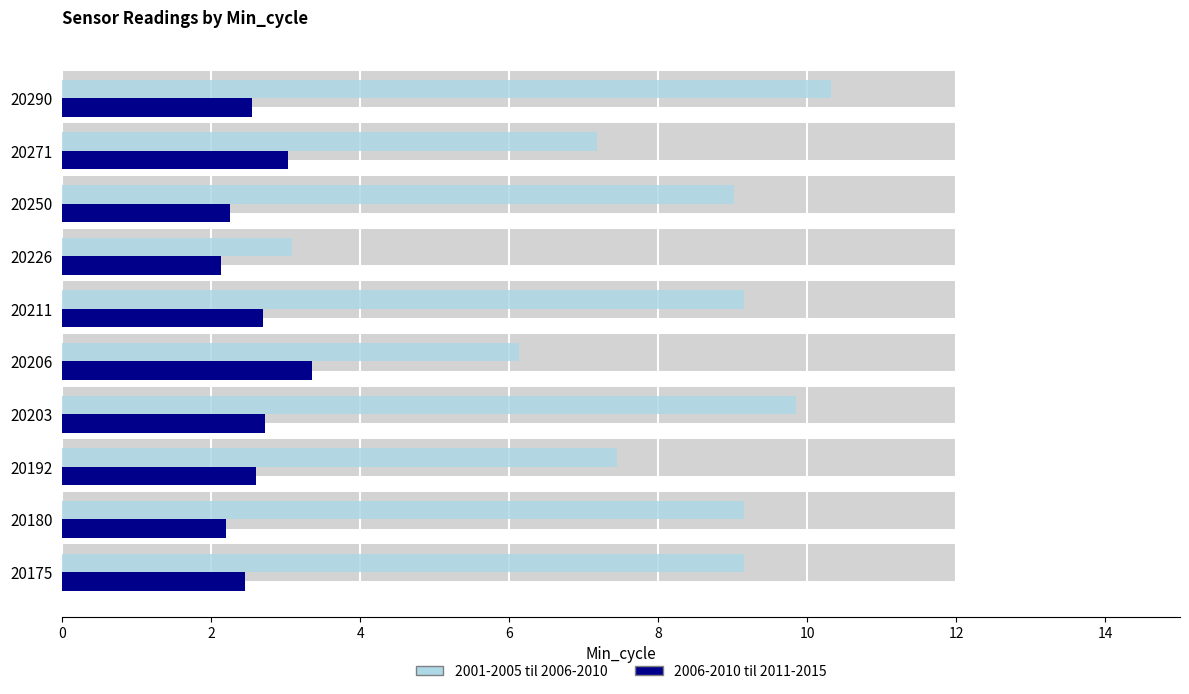

What is the highest value of the 2001-2005 til 2006-2010 series?

10.3